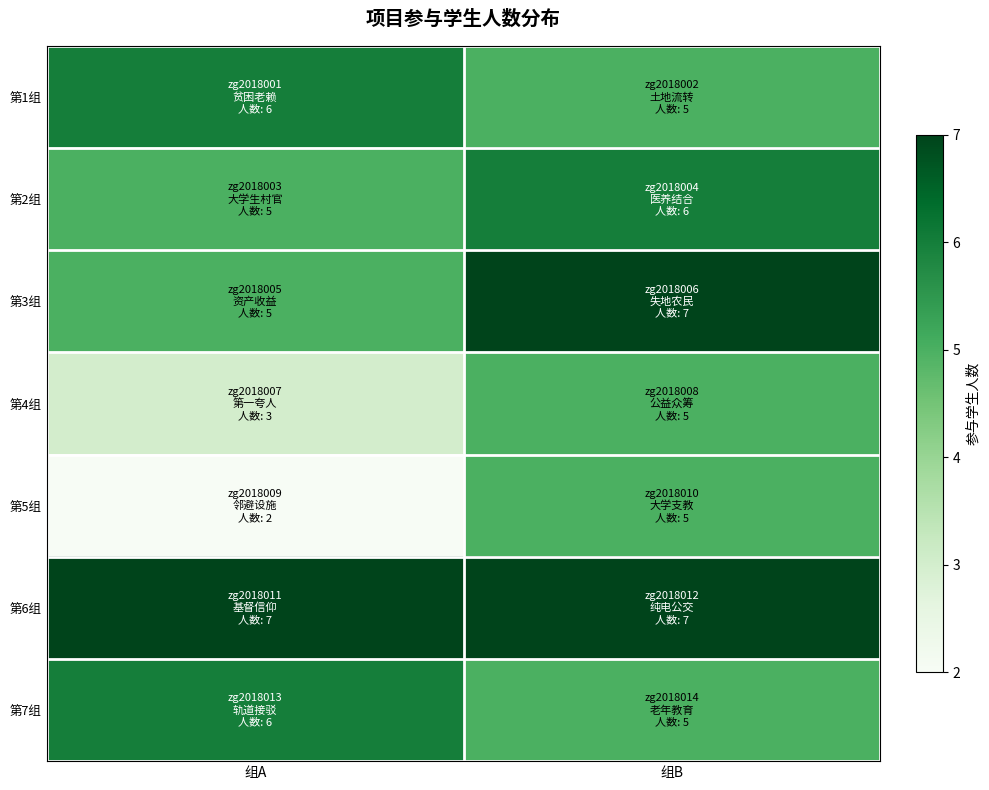

Which has a higher value, 组B or 组A?

组A